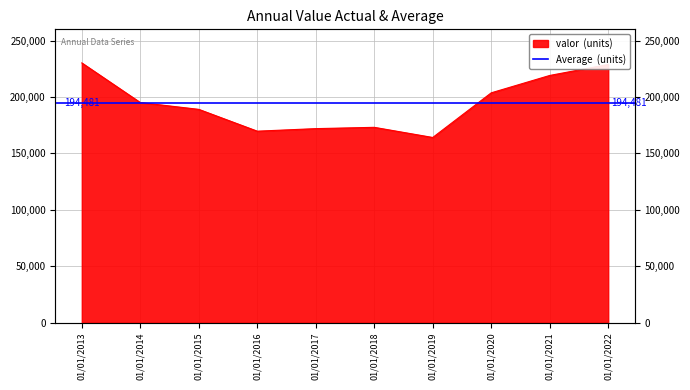

What value does the data have at 01/01/2017, to the nearest 10?

171940